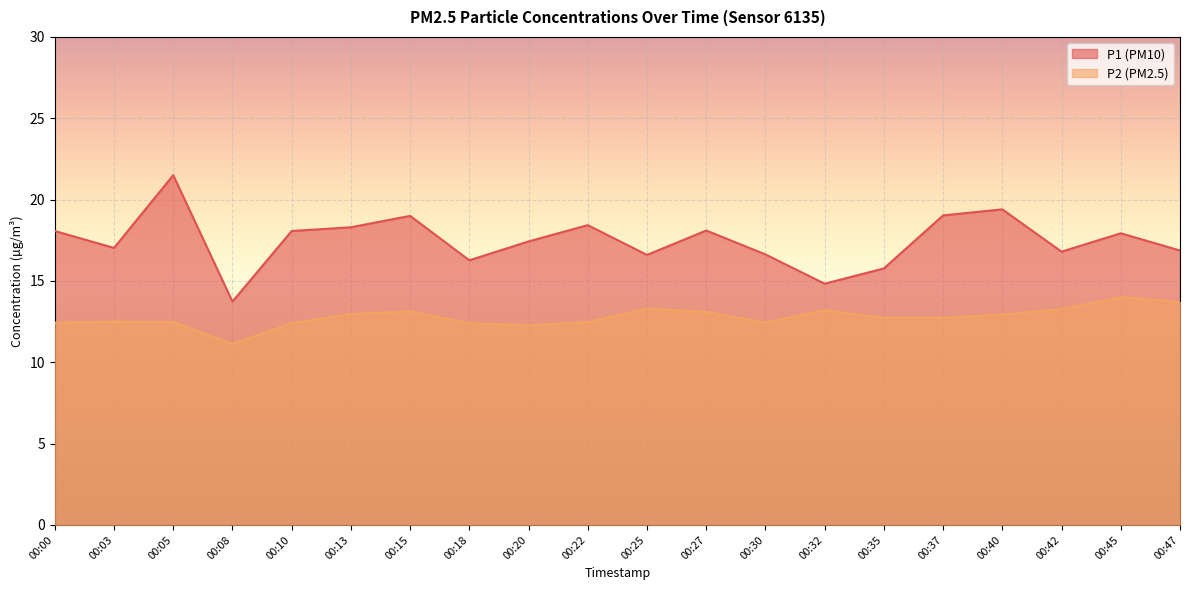

List the series in order of their overall mean, highest first.

P1, P2